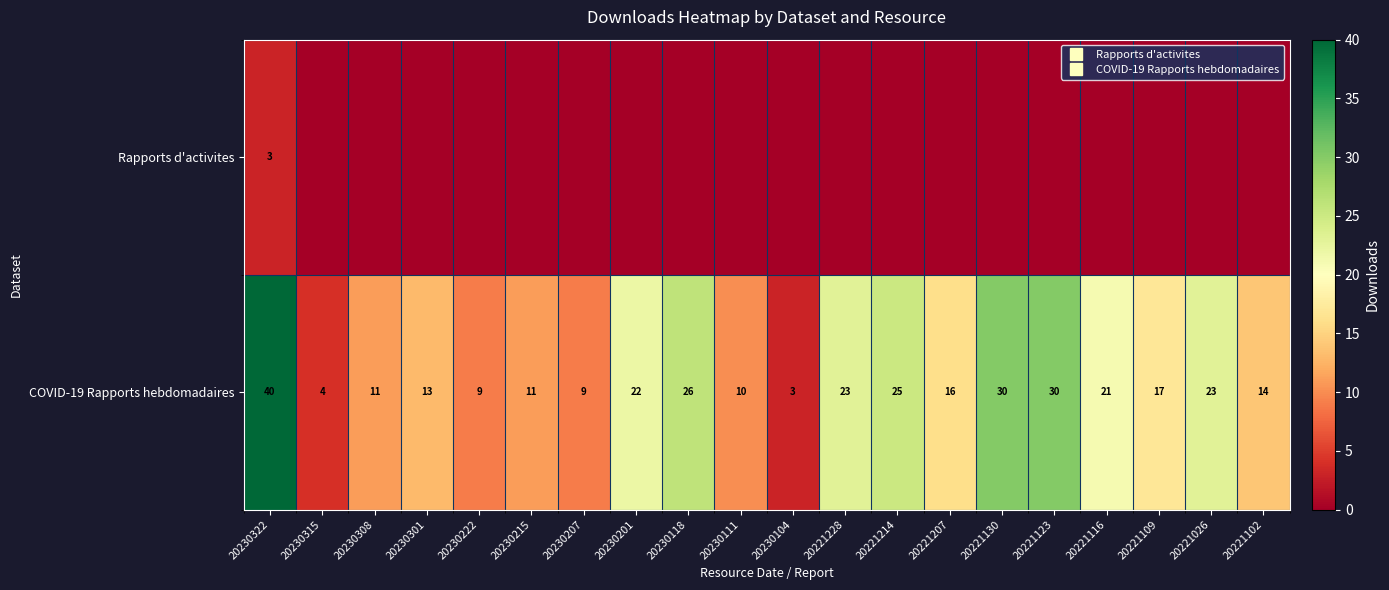

Which has a higher value, 20221207 or 20230308?

20221207